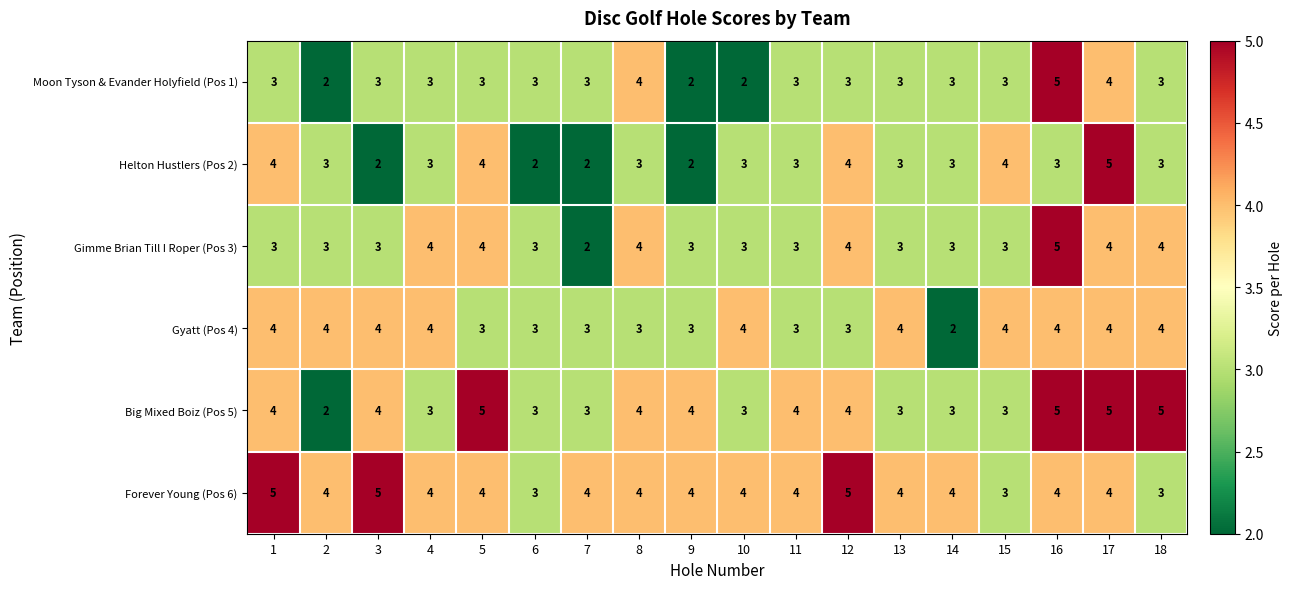

What is the approximate value of Gimme Brian Till I Roper (Pos 3) at 14?

3